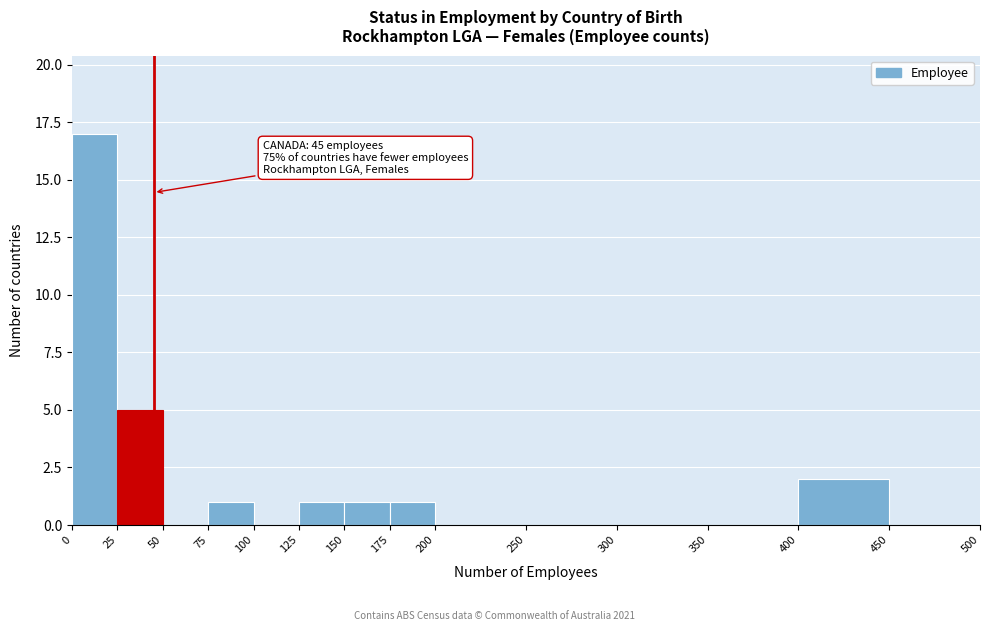

Which range on the x-axis has the tallest bar?

0 to 25